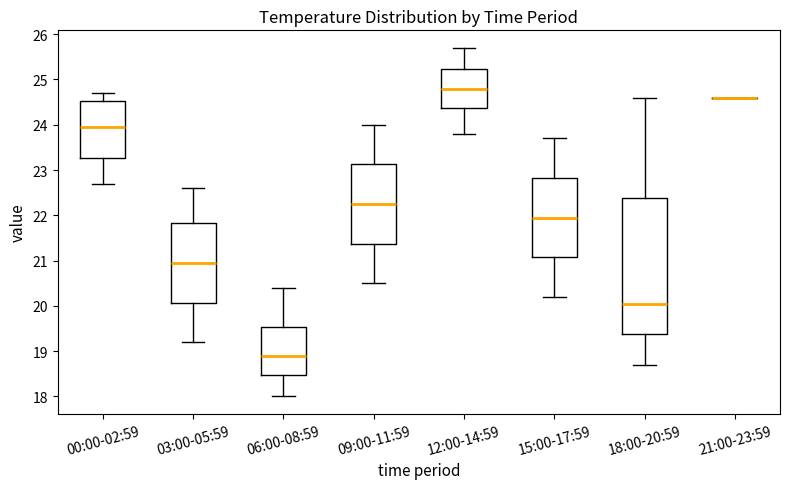

Reading left to right, read every box against the y-axis: the position of its median line, the range the box covers, and the ends of its whiskers. The values are not printed on the chart, so give them approximately, as read against the axis.

00:00-02:59: median 24.0, box 23.3 to 24.5, whiskers 22.7 to 24.7
03:00-05:59: median 21.0, box 20.1 to 21.8, whiskers 19.2 to 22.6
06:00-08:59: median 18.9, box 18.5 to 19.5, whiskers 18.0 to 20.4
09:00-11:59: median 22.3, box 21.4 to 23.1, whiskers 20.5 to 24.0
12:00-14:59: median 24.8, box 24.4 to 25.2, whiskers 23.8 to 25.7
15:00-17:59: median 22.0, box 21.1 to 22.8, whiskers 20.2 to 23.7
18:00-20:59: median 20.1, box 19.4 to 22.4, whiskers 18.7 to 24.6
21:00-23:59: box collapsed to a line at 24.6, whiskers 24.6 to 24.6